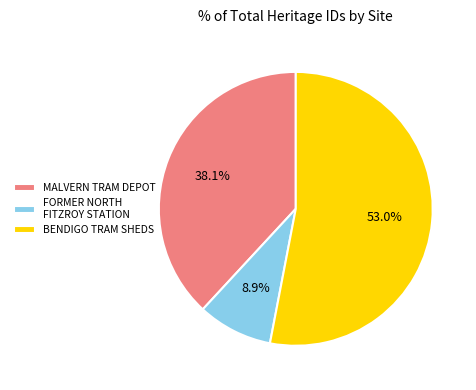

Which category accounts for the majority?

BENDIGO TRAM SHEDS